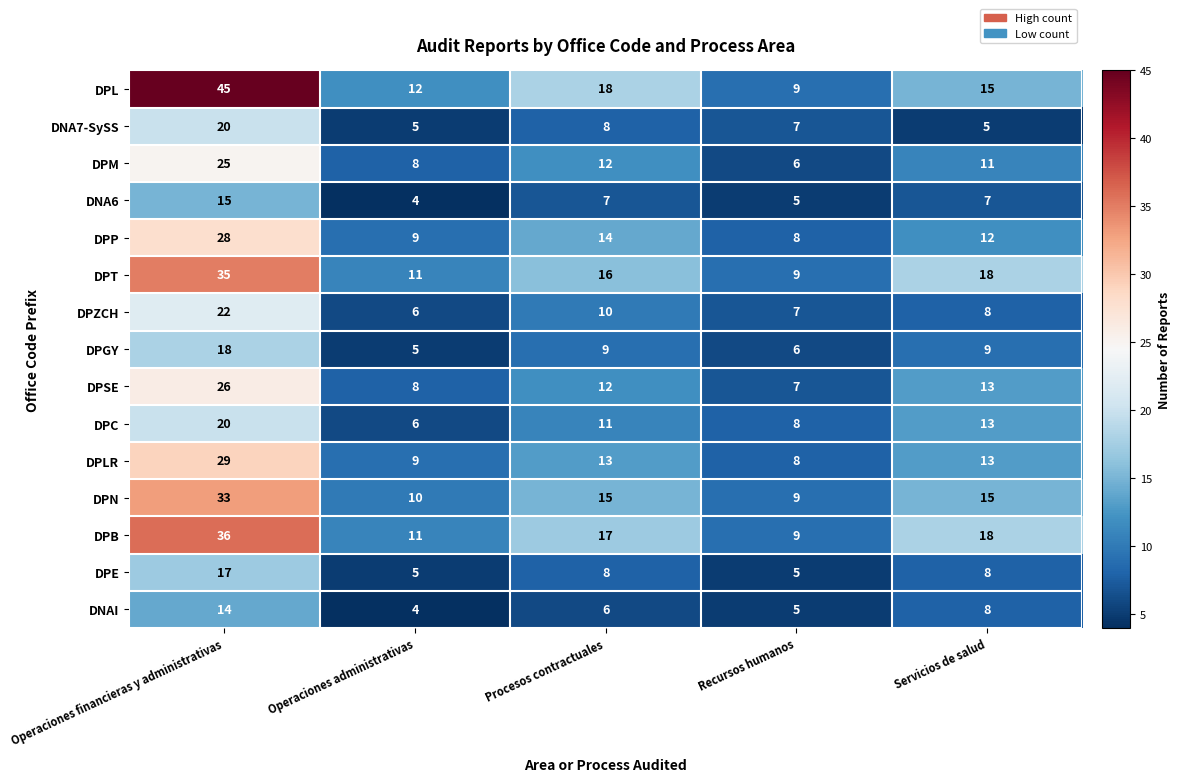

Which series has the largest total across all categories?

DPL